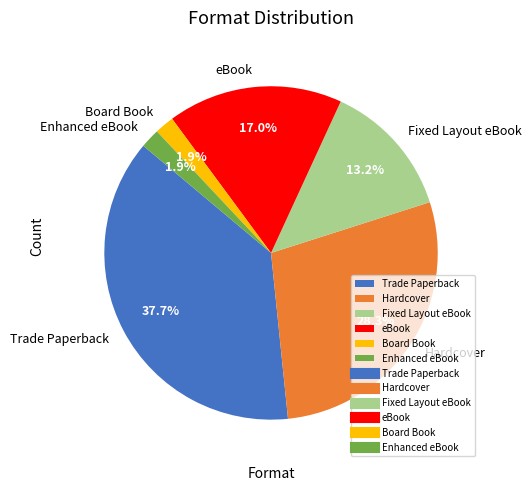

Combined, what portion of the pie is Trade Paperback and eBook?

54.7%